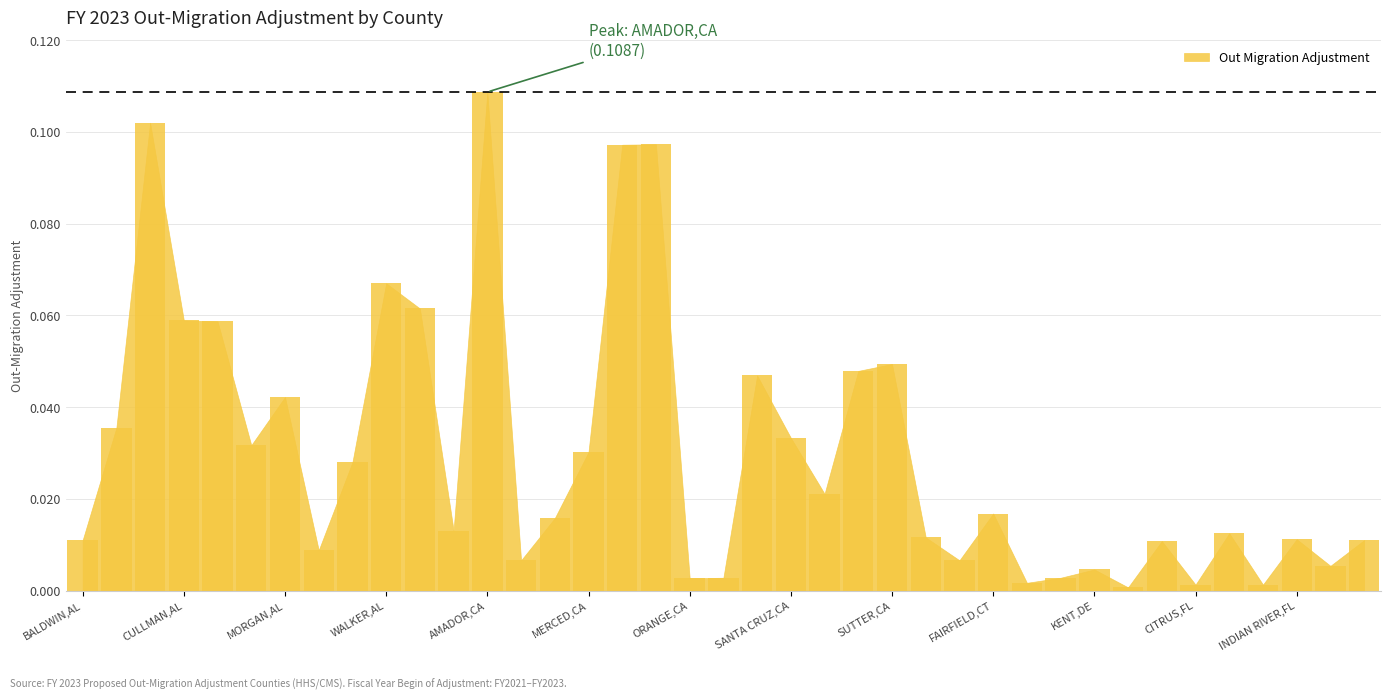

Rank the categories by value from lowest to highest.

BROWARD,FL, CITRUS,FL, GULF,FL, LITCHFIELD,CT, ORANGE,CA, SAN BERNARDINO,CA, NEW HAVEN,CT, KENT,DE, MARION,FL, CONTRA COSTA,CA, WELD,CO, PIKE,AL, CHARLOTTE,FL, BALDWIN,AL, POLK,FL, INDIAN RIVER,FL, TEHAMA,CA, FLAGLER,FL, JEFFERSON,AR, MARIN,CA, FAIRFIELD,CT, SONOMA,CA, TALLAPOOSA,AL, MERCED,CA, LEE,AL, SANTA CRUZ,CA, BUTLER,AL, MORGAN,AL, SAN JOAQUIN,CA, STANISLAUS,CA, SUTTER,CA, JACKSON,AL, CULLMAN,AL, HOT SPRING,AR, WALKER,AL, NAPA,CA, NEVADA,CA, CHEROKEE,AL, AMADOR,CA